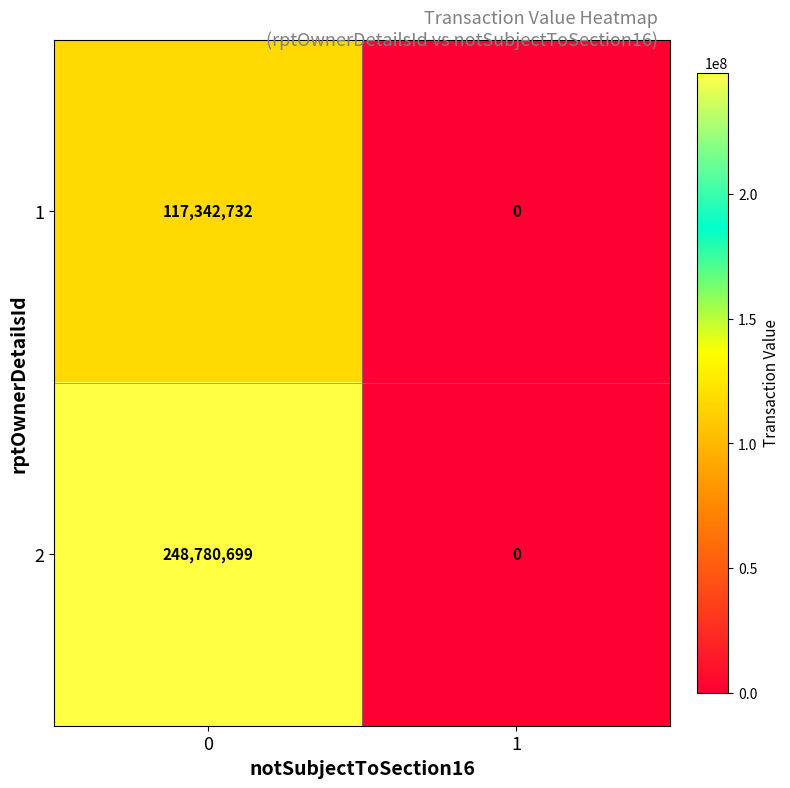

What is the average value of the 2 series?

124390350